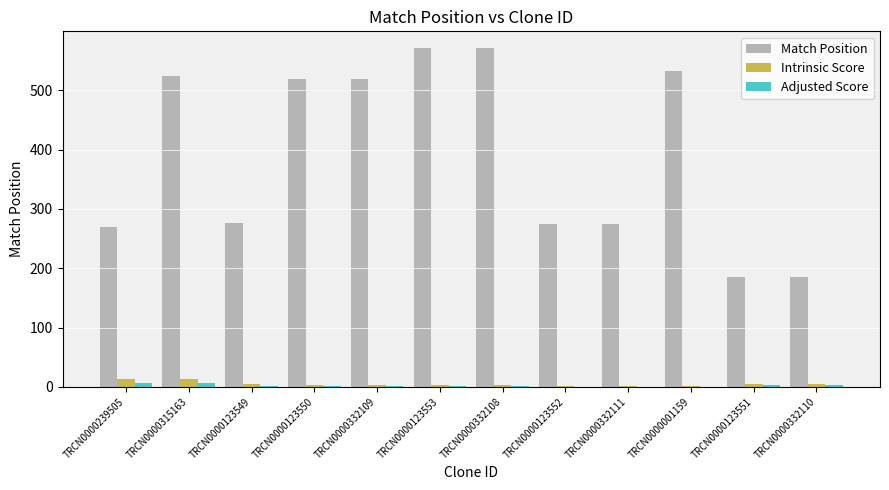

True or false: Adjusted Score has a value of 3.0 at TRCN0000123551.

True